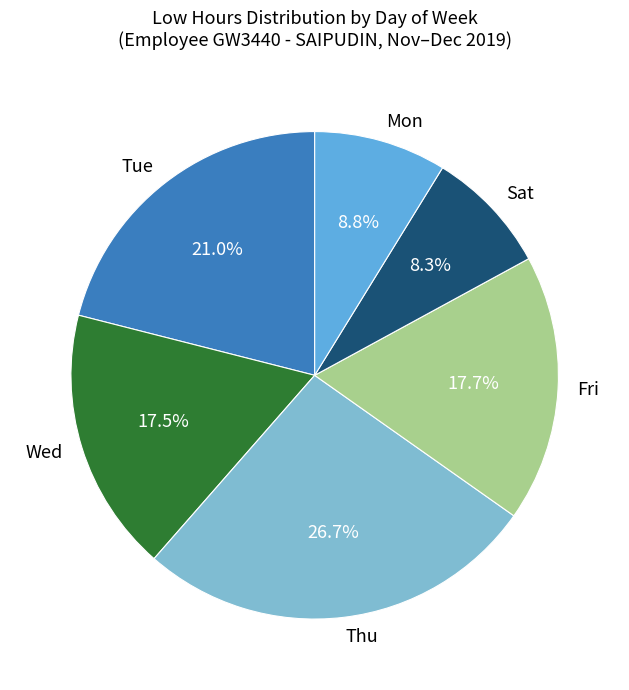

Do Sat and Mon together represent more than half of the pie?

No